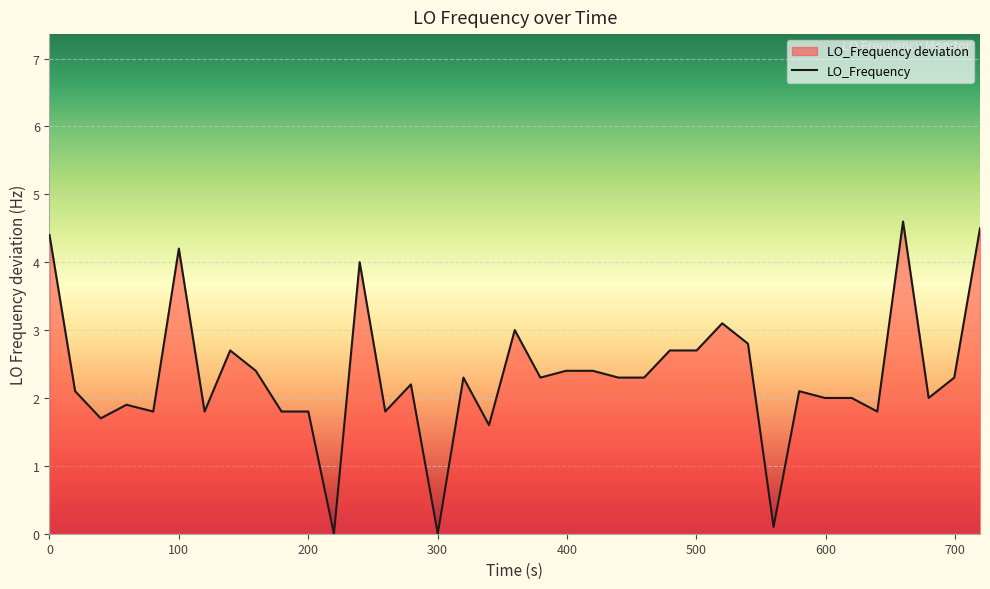

How many lines are shown in the chart?

1